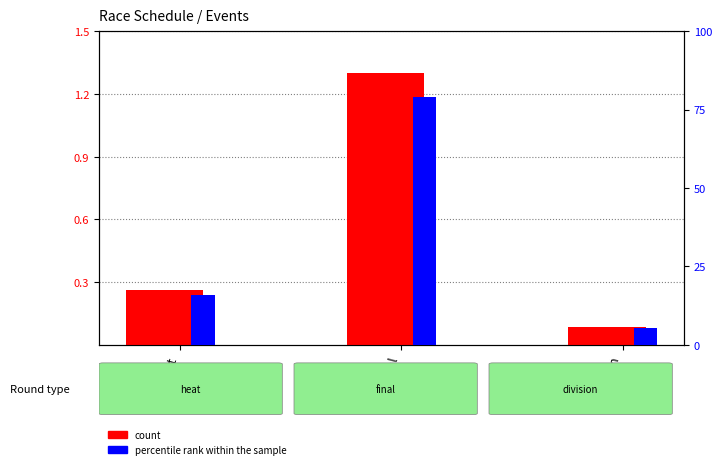

Are the bars horizontal?

No